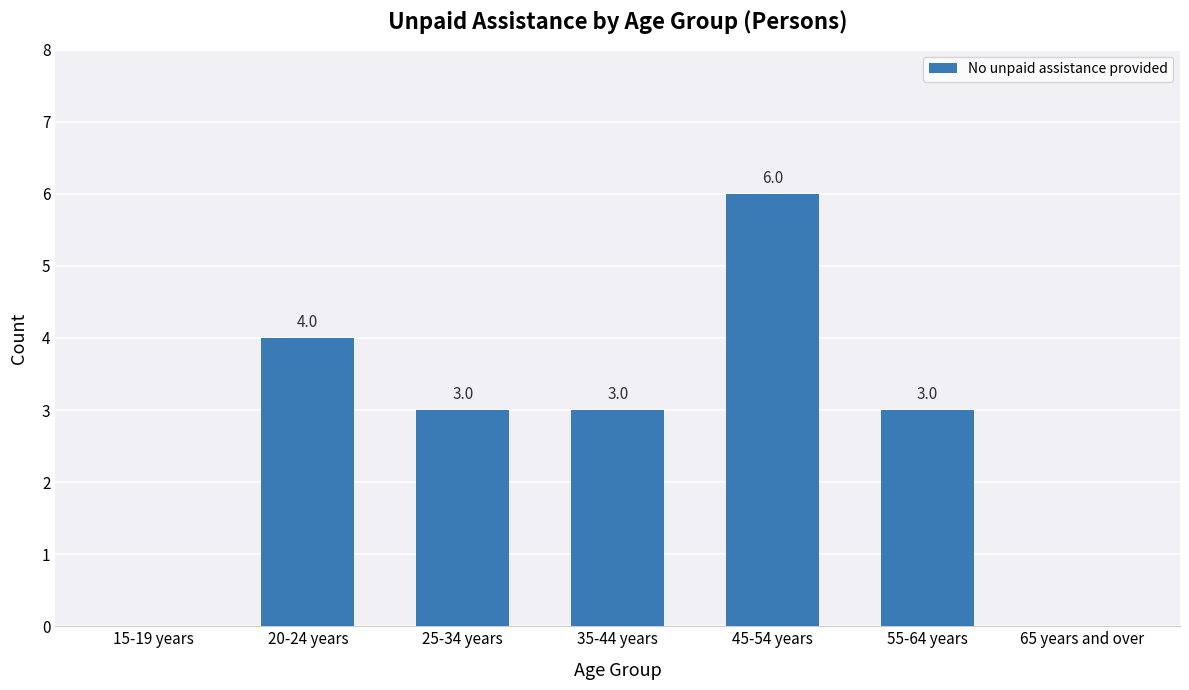

How many distinct data groups are displayed?

1